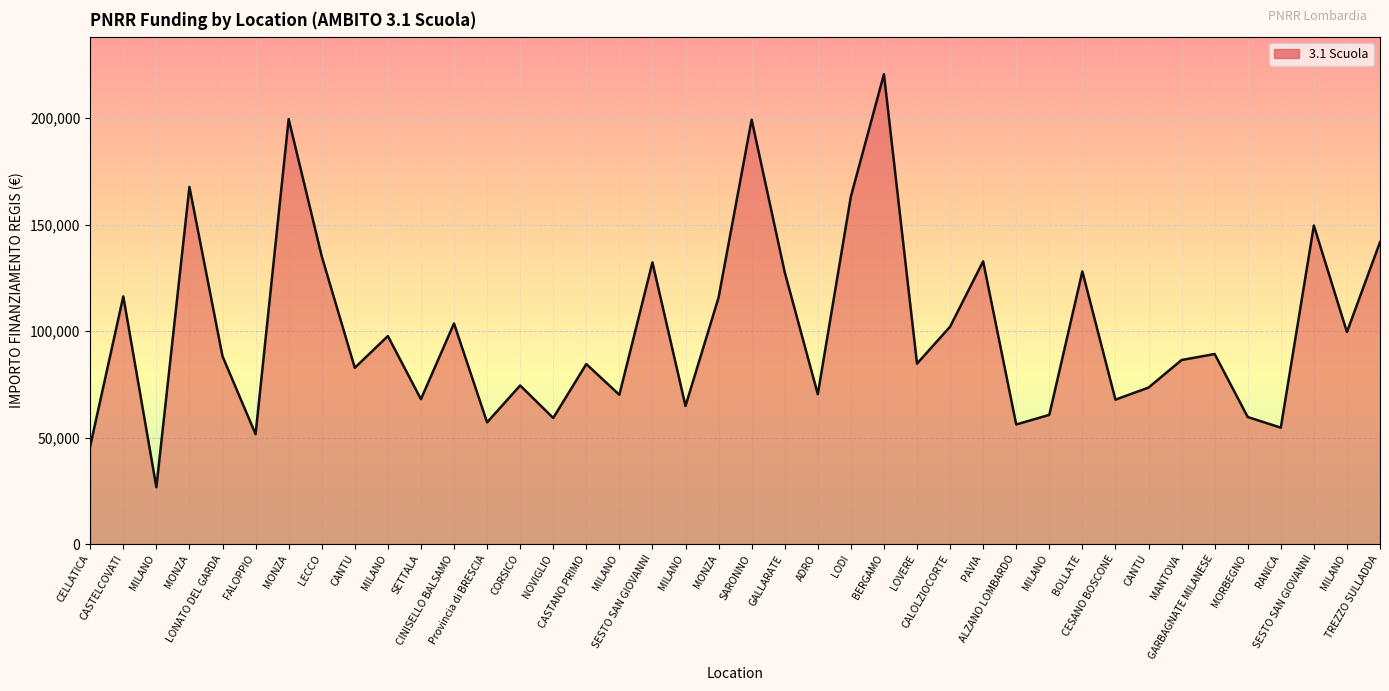

What is the difference between the maximum and second lowest values?

174618.5